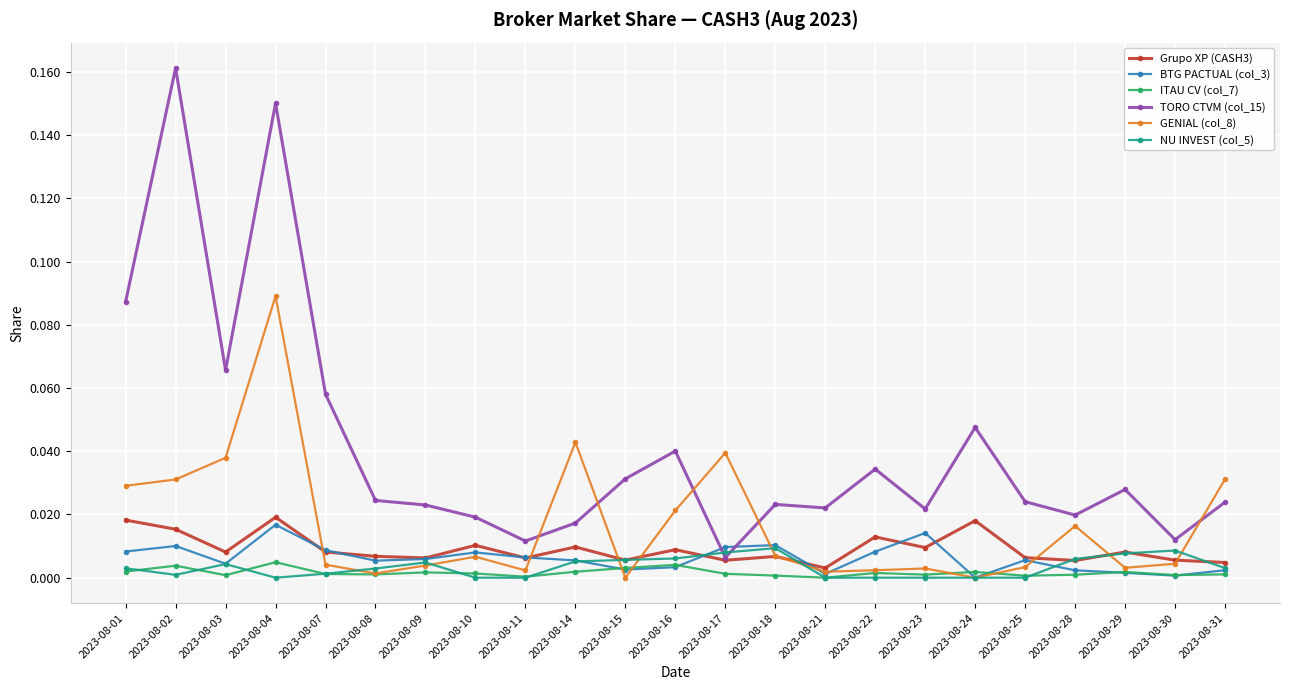

Which series has the largest range (max minus min)?

TORO CTVM (col_15)